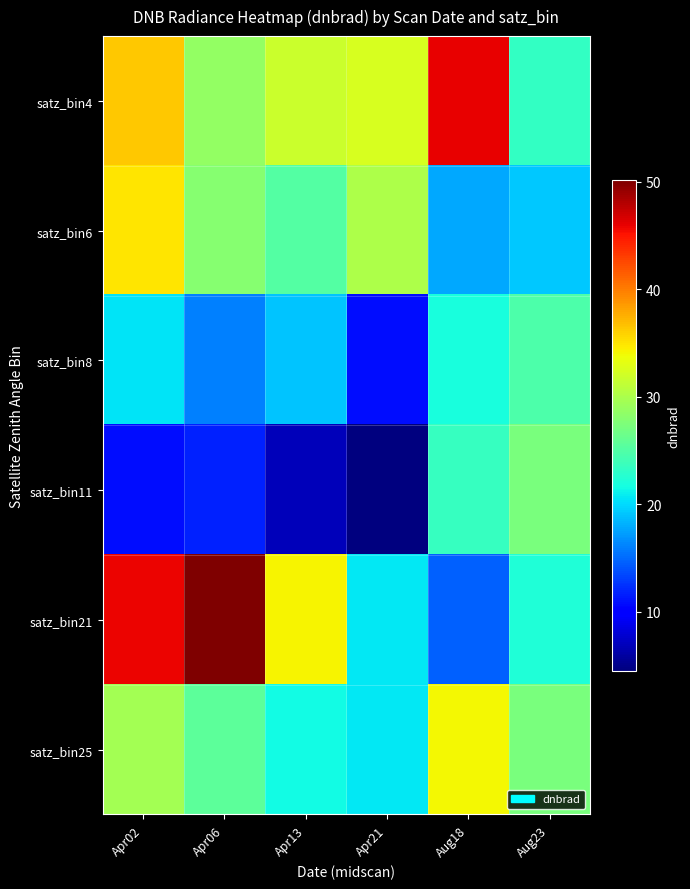

List the series in order of their peak value, lowest first.

satz_bin8, satz_bin11, satz_bin25, satz_bin6, satz_bin4, satz_bin21